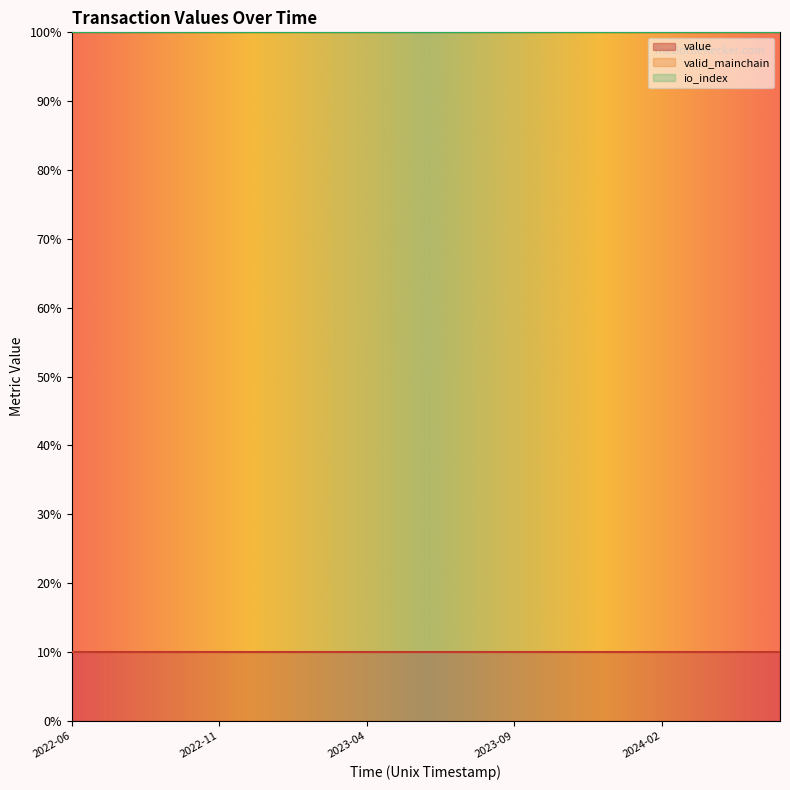

What is the value of the value point at the 10th from the left?

0.1